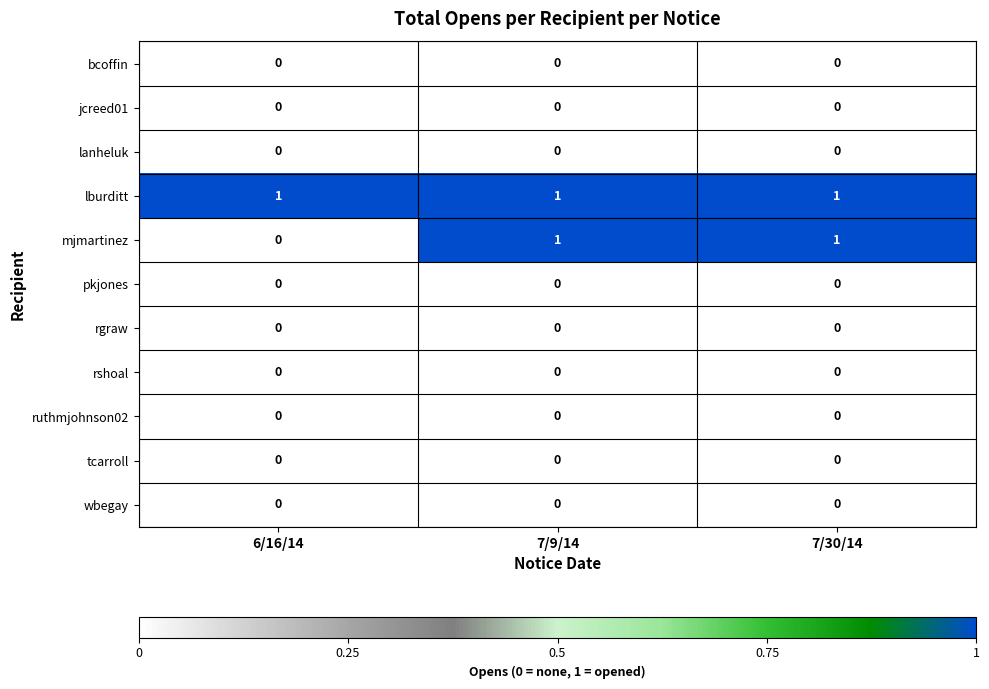

What is the maximum value shown in the chart?

1